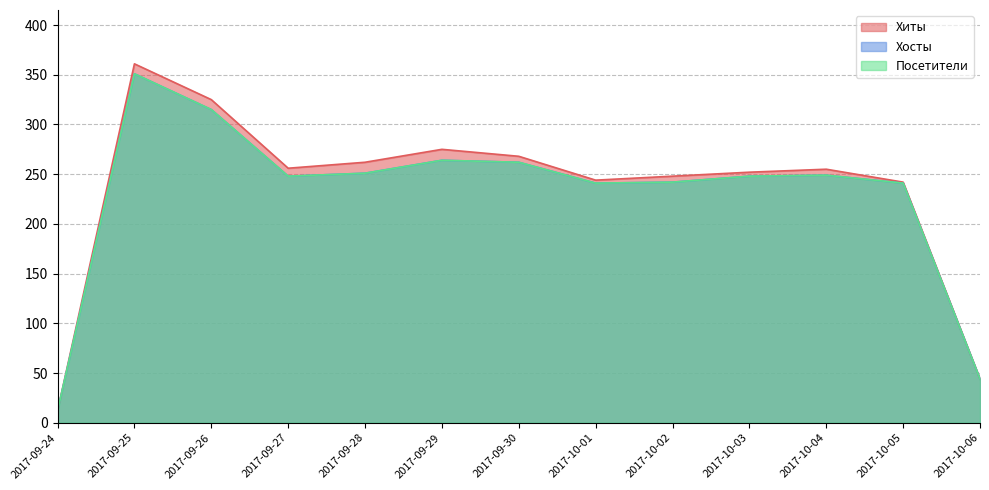

What is the average value of the Посетители series?

228